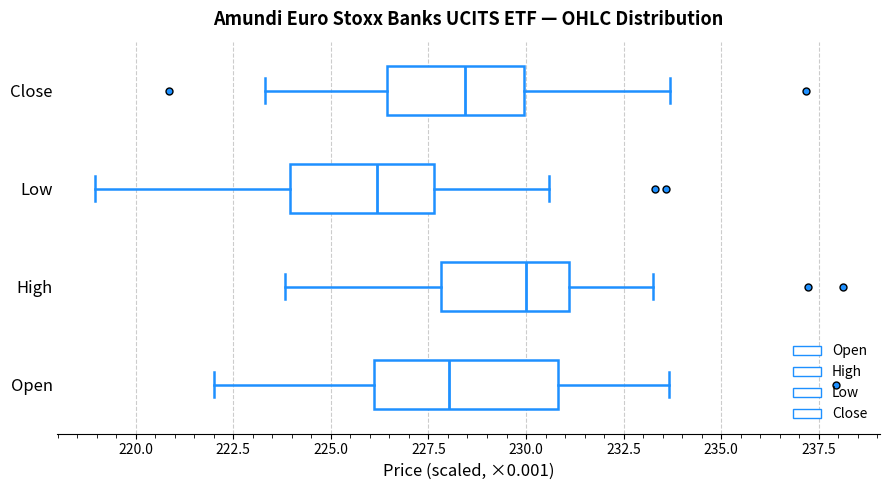

Which box is the widest, from its left edge to its right edge?

Open